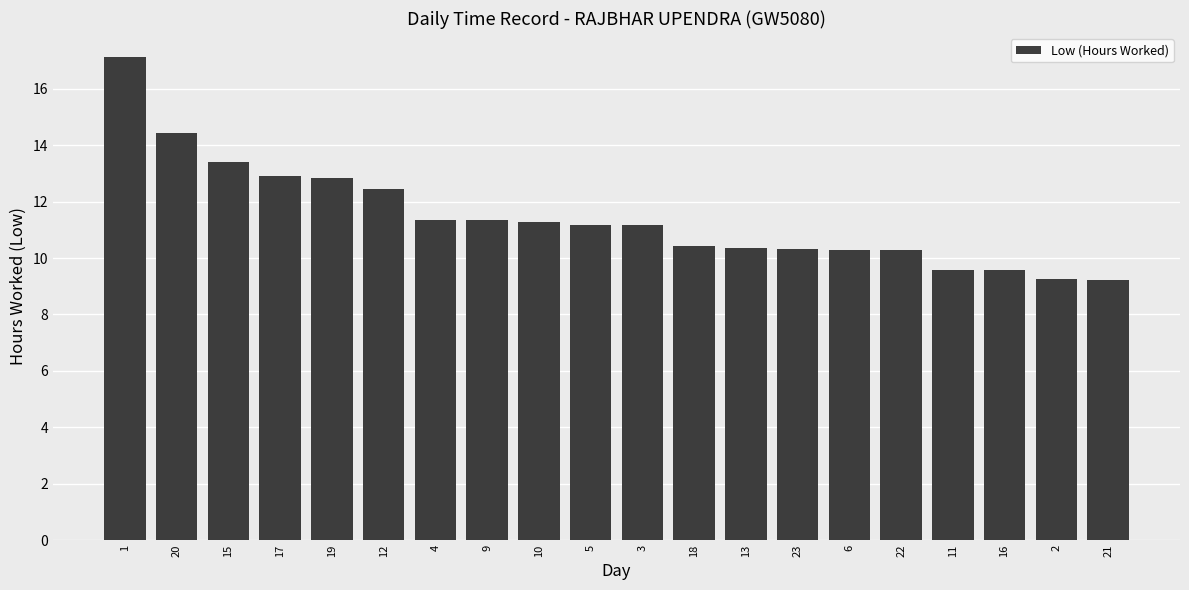

What is the ratio of the value at 21 to the value at 18?

0.9